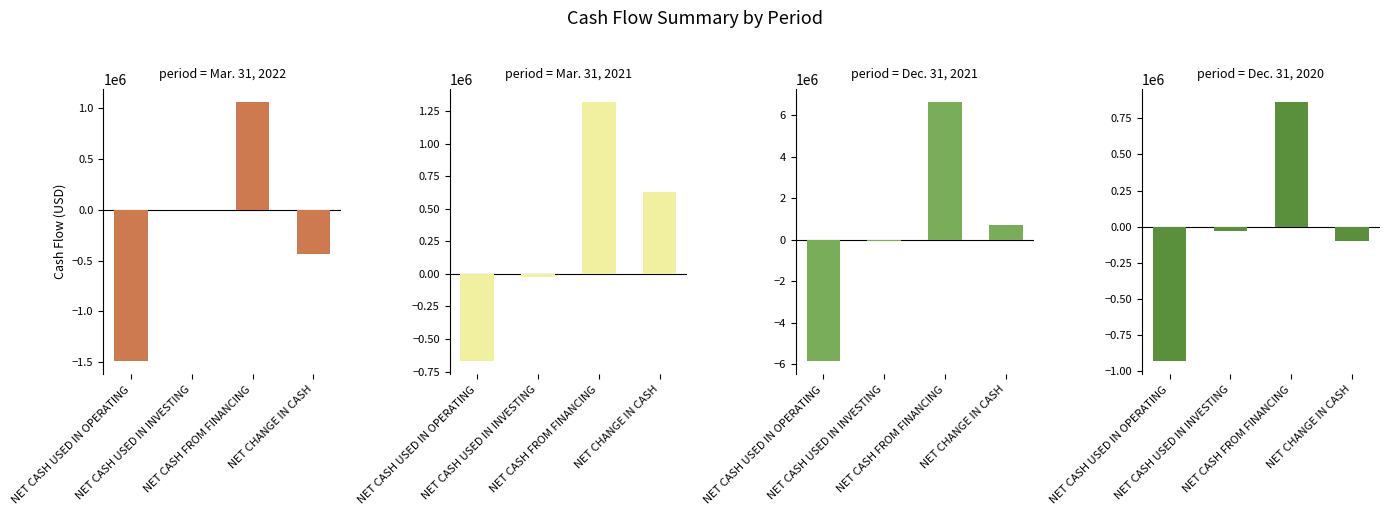

Is it true that Mar. 31, 2022 equals 1655056 at NET CASH FROM FINANCING?

False